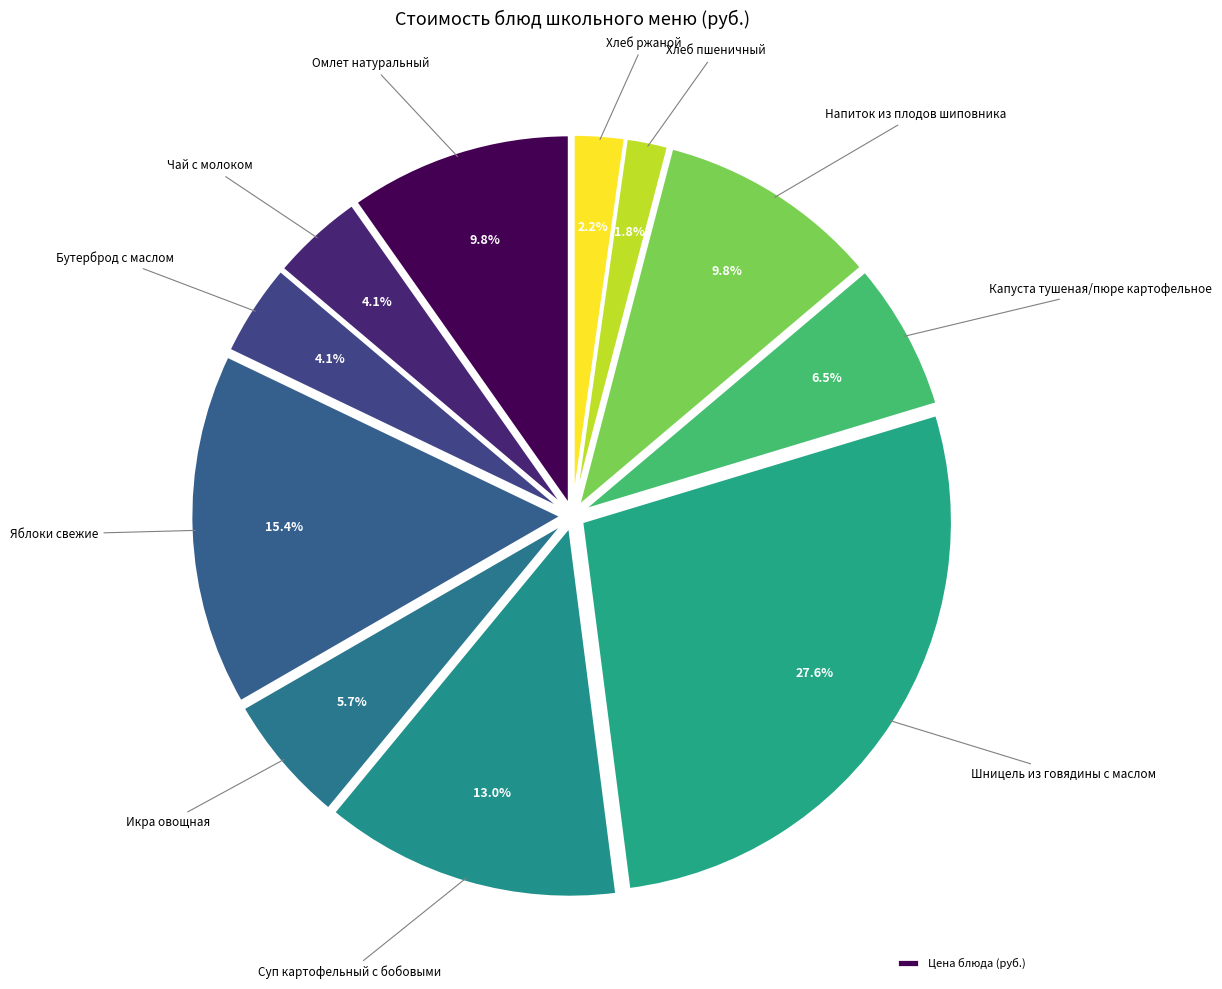

Is there any slice that represents more than half of the pie?

No